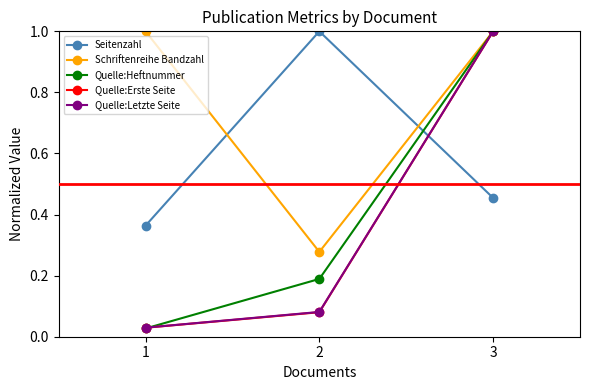

How many lines are shown in the chart?

5